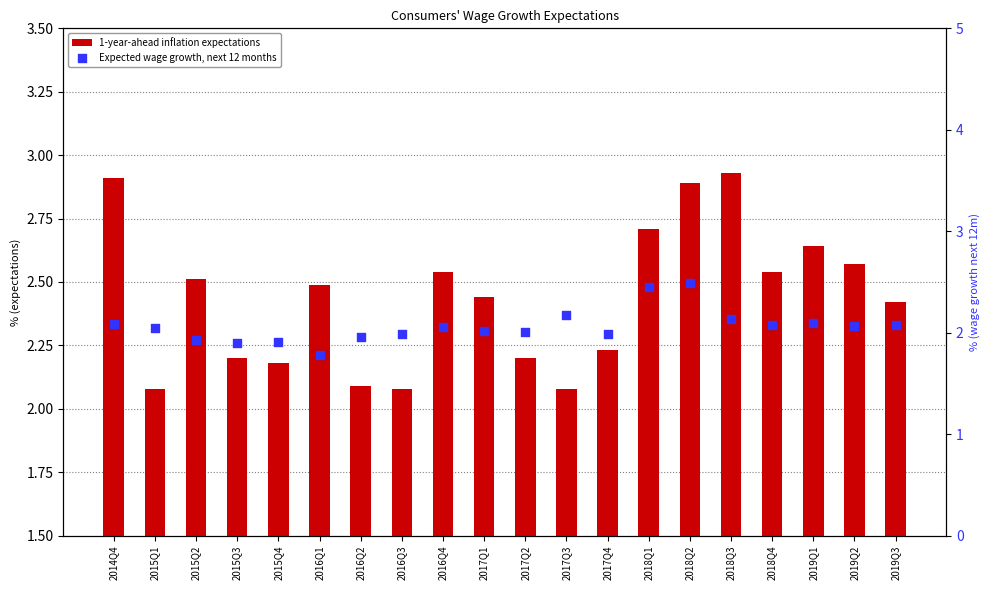

Which series has the widest spread of Y values?

1-year-ahead inflation expectations